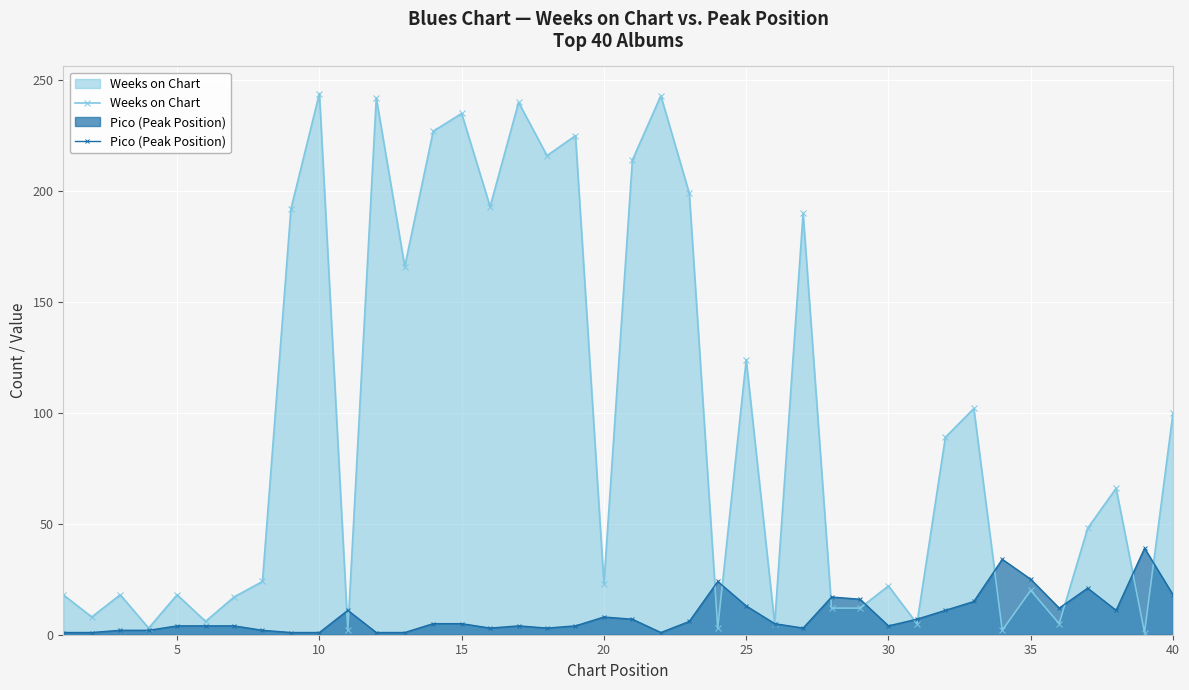

In Weeks on Chart, how many points are higher than both neighbors (excluding endpoints)?

14